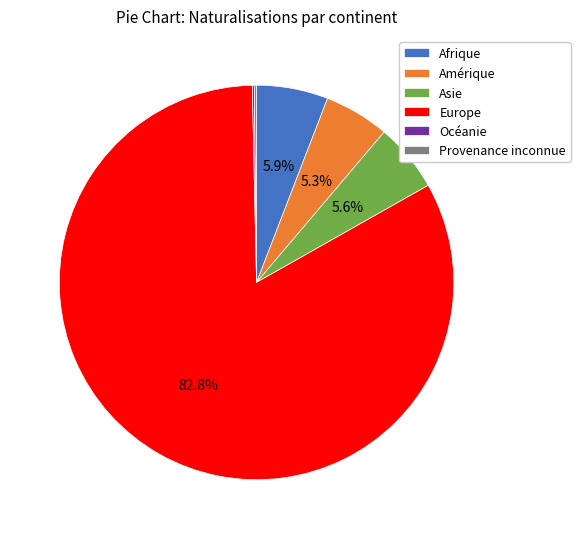

Which category has the biggest portion of the pie?

Europe